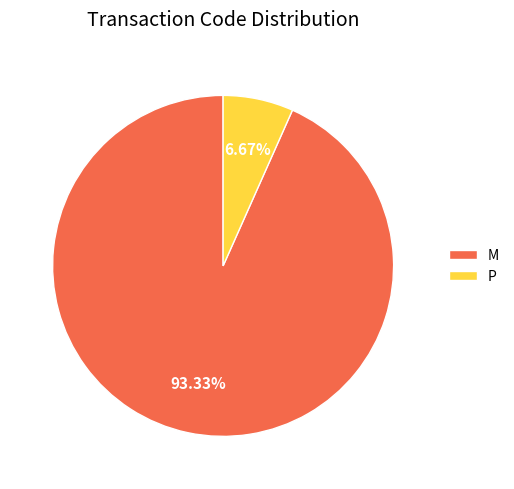

Is there a majority slice in this chart?

Yes